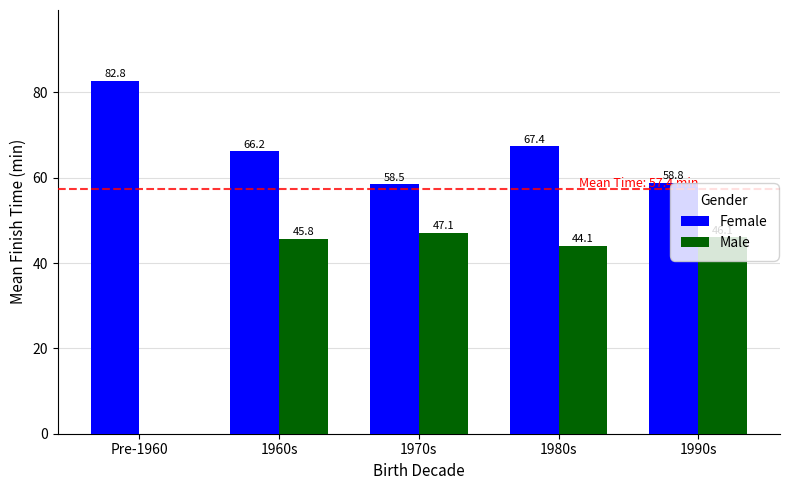

At which label does Female first exceed 66?

Pre-1960